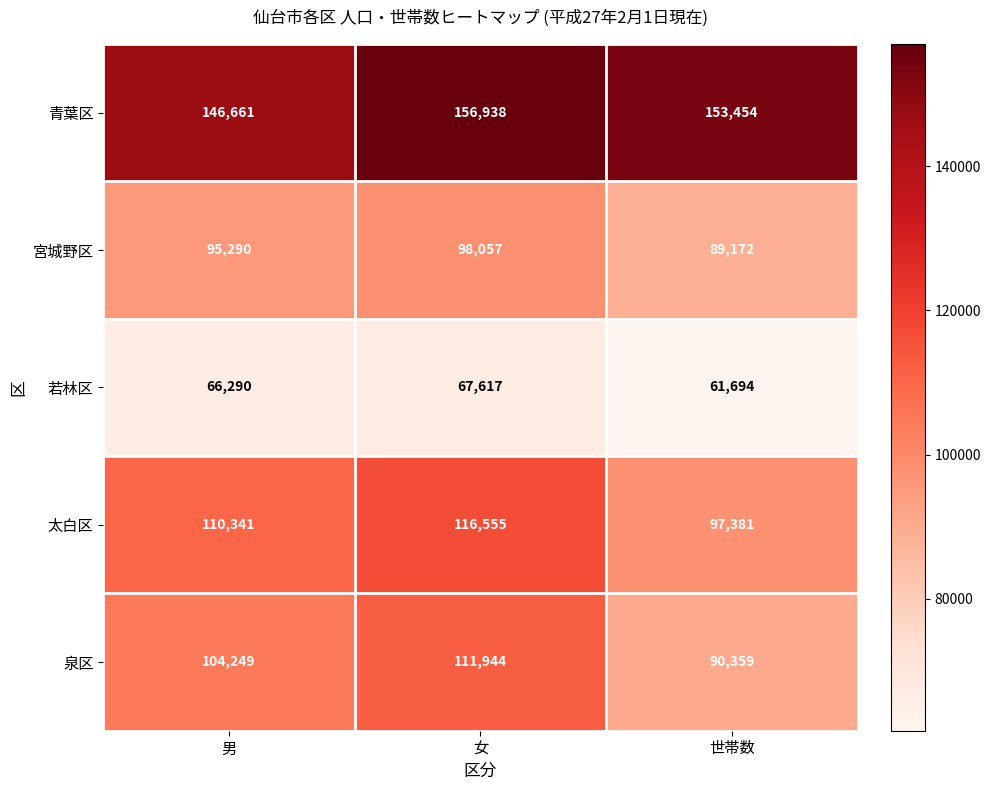

At which label does 若林区 reach its peak?

女